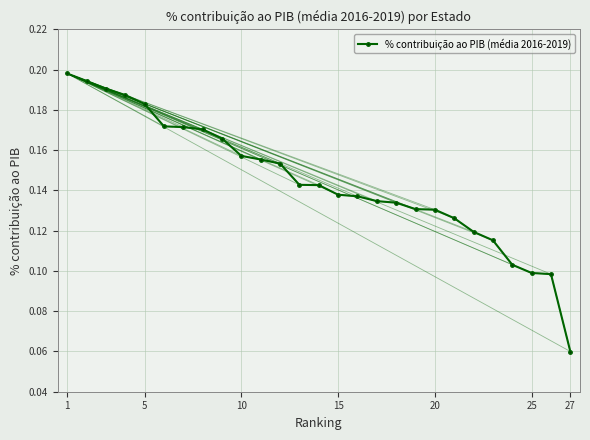

What is the sum of all values?

3.9